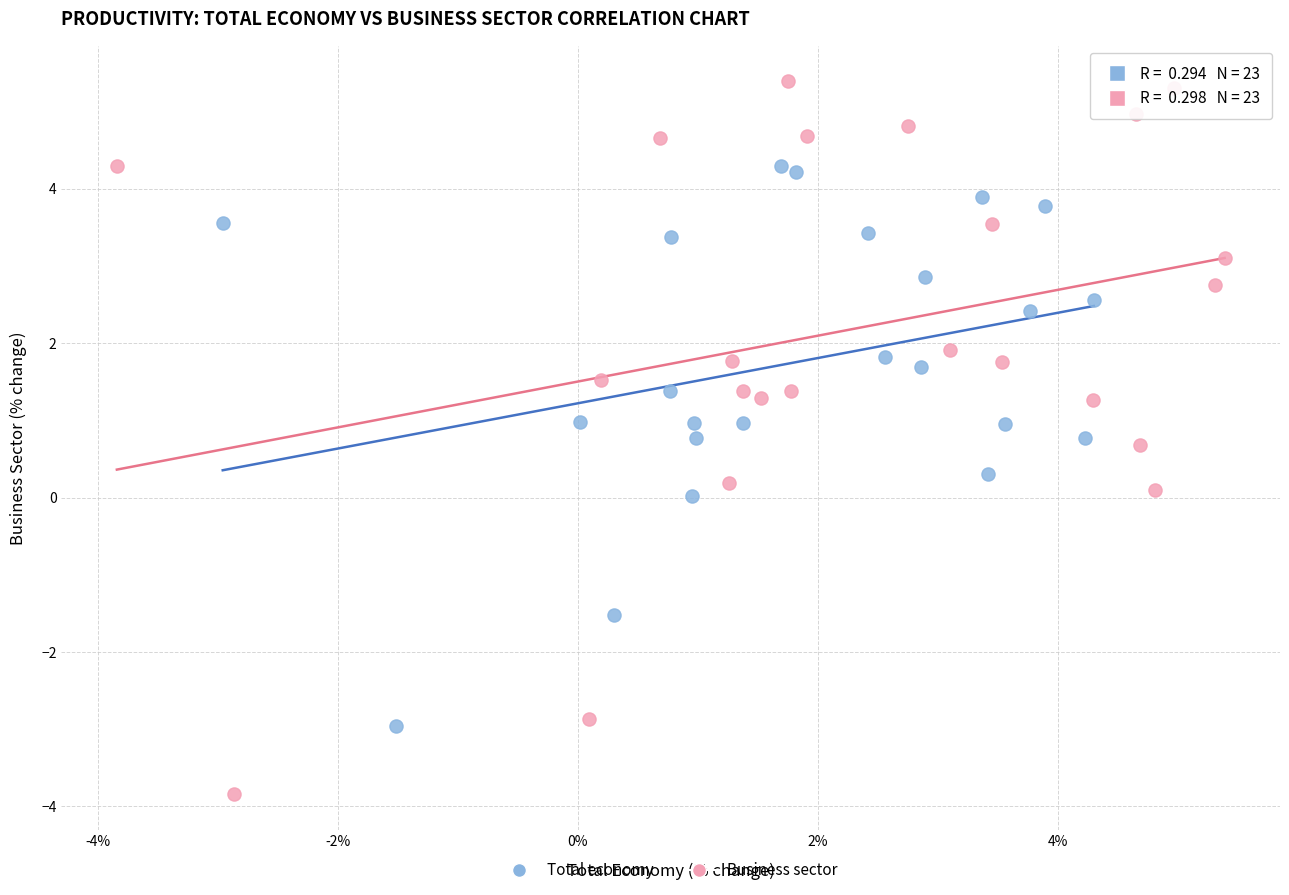

Which series has the largest Y range (max minus min)?

Business sector